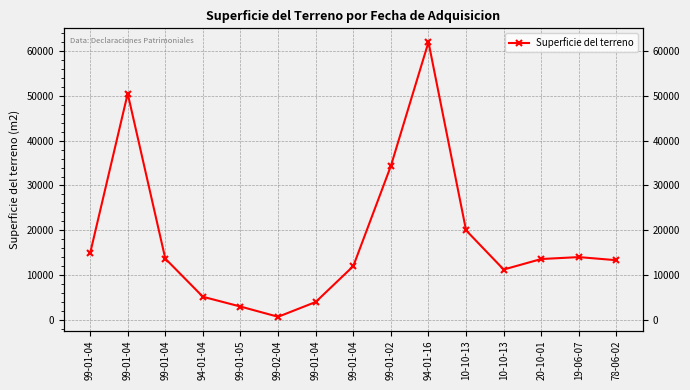

What is the label of the 5th point from the right?

10-10-13